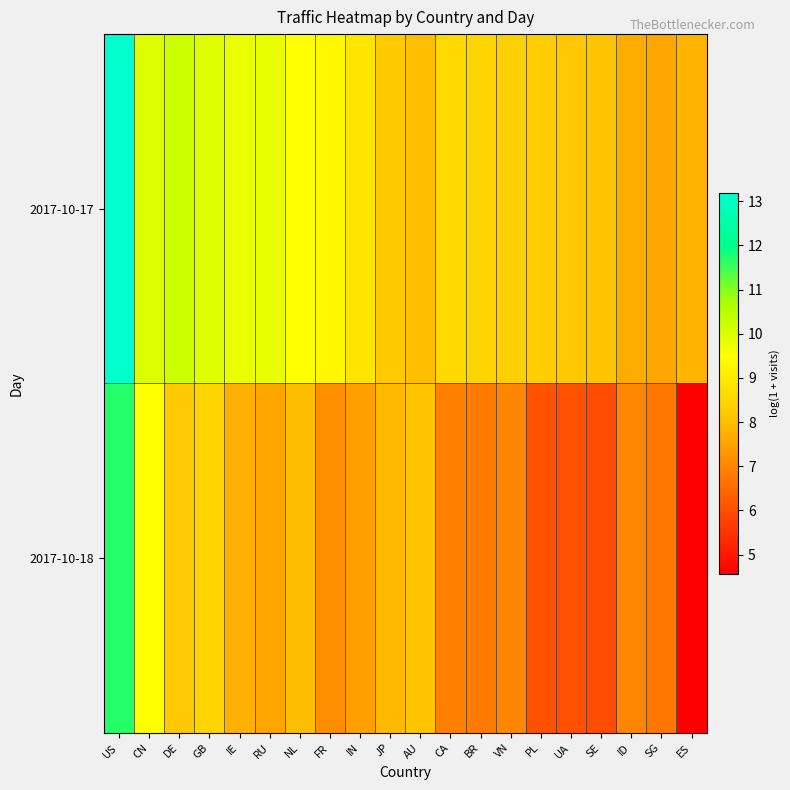

Reading left to right, what are all the values shown in this chart?

2017-10-17: US=13.2	CN=10.0	DE=10.2	GB=10.0	IE=9.8	RU=9.8	NL=9.5	FR=9.3	IN=8.9	JP=8.2	AU=8.0	CA=8.6	BR=8.5	VN=8.4	PL=8.3	UA=8.2	SE=8.1	ID=7.7	SG=7.6	ES=7.9
2017-10-18: US=11.7	CN=9.5	DE=8.2	GB=8.5	IE=7.8	RU=7.6	NL=8.0	FR=7.1	IN=7.5	JP=7.9	AU=8.1	CA=6.9	BR=6.8	VN=7.0	PL=6.0	UA=6.0	SE=5.9	ID=7.0	SG=6.7	ES=4.6